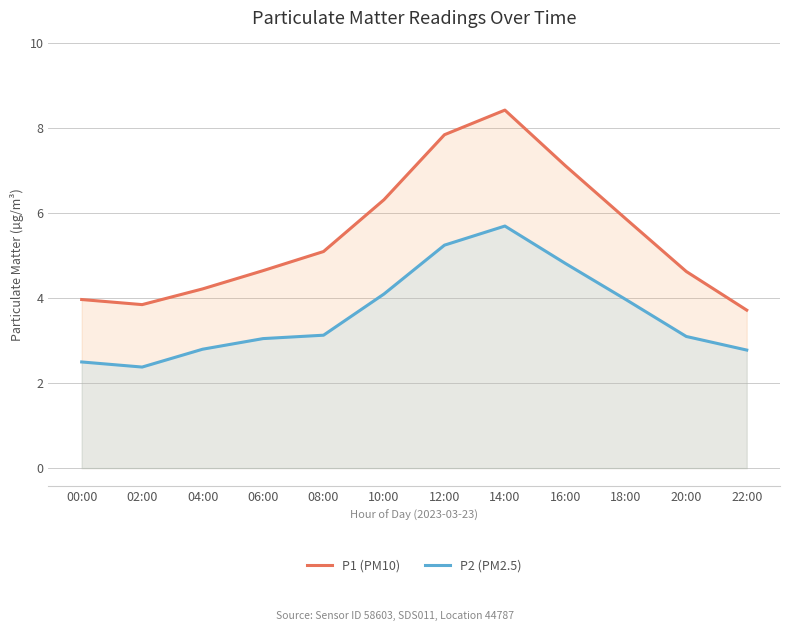

What is the spread (max minus min) of values at 06:00?

1.6